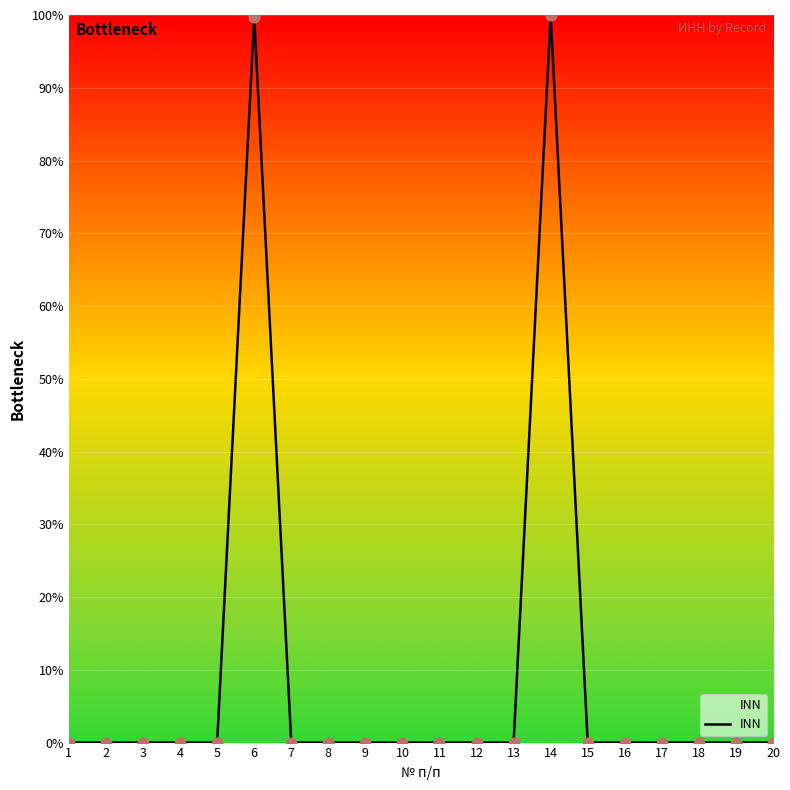

What is the maximum value shown in the chart?

100.0